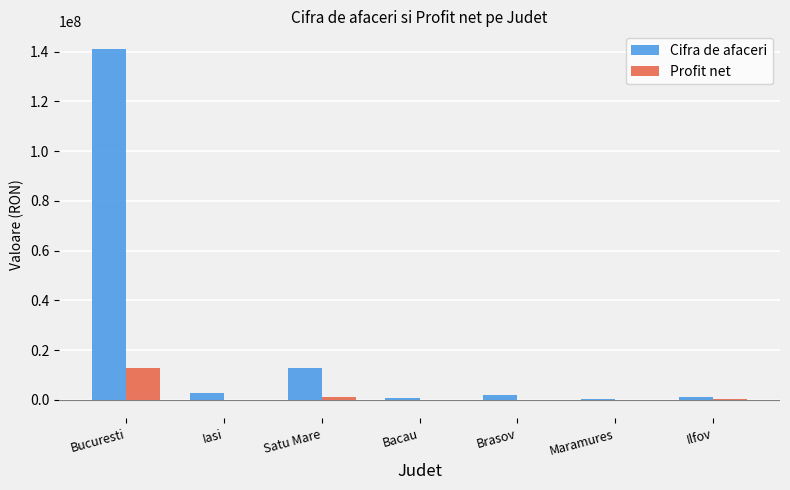

What value does the Profit net series have at Bacau, to the nearest 100?

-246800